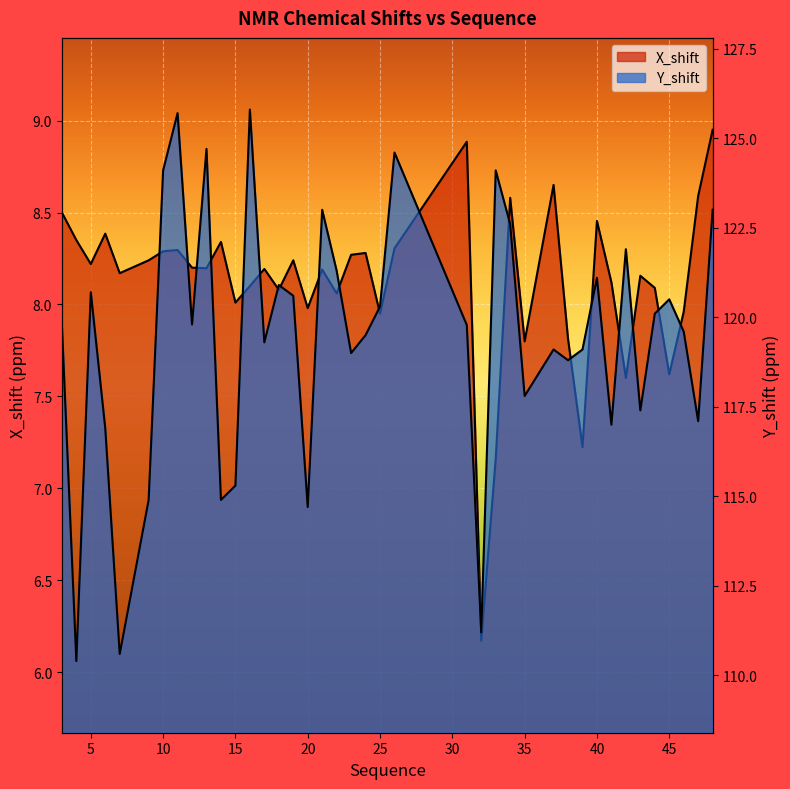

How many distinct data groups are displayed?

2